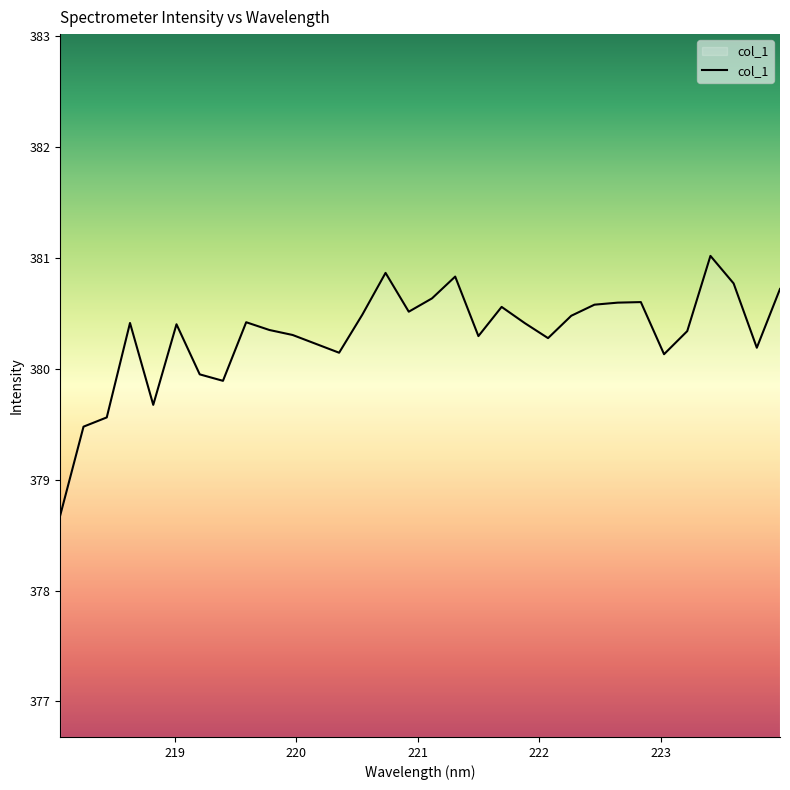

How many lines are shown in the chart?

1